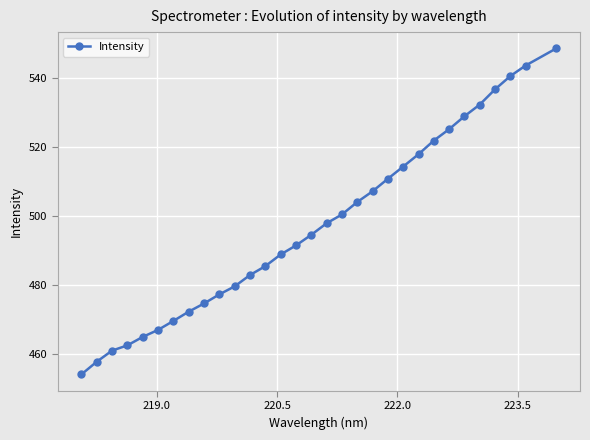

True or false: there are more than 2 points higher than both neighbors.

False